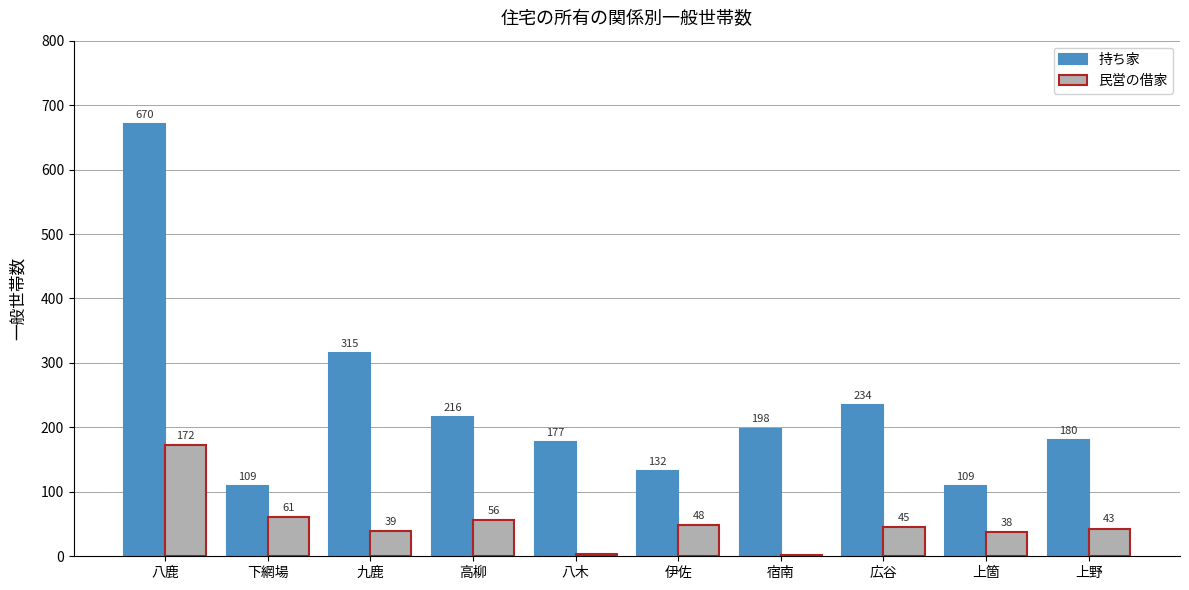

What are all the series names shown in the legend?

持ち家, 民営の借家